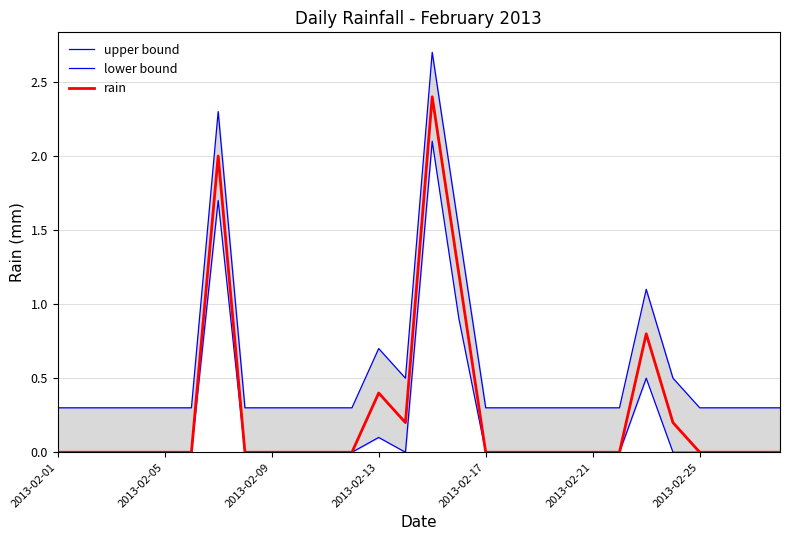

True or false: rain and upper bound intersect in this chart.

False